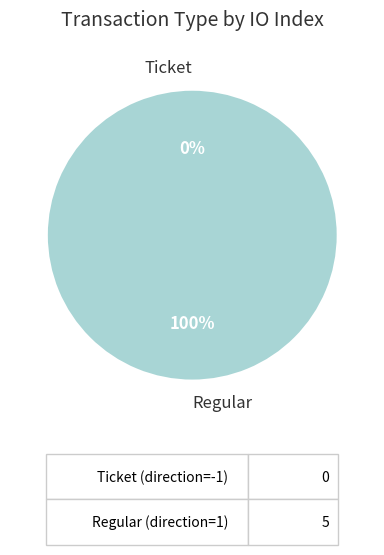

Is there any slice that represents more than half of the pie?

Yes